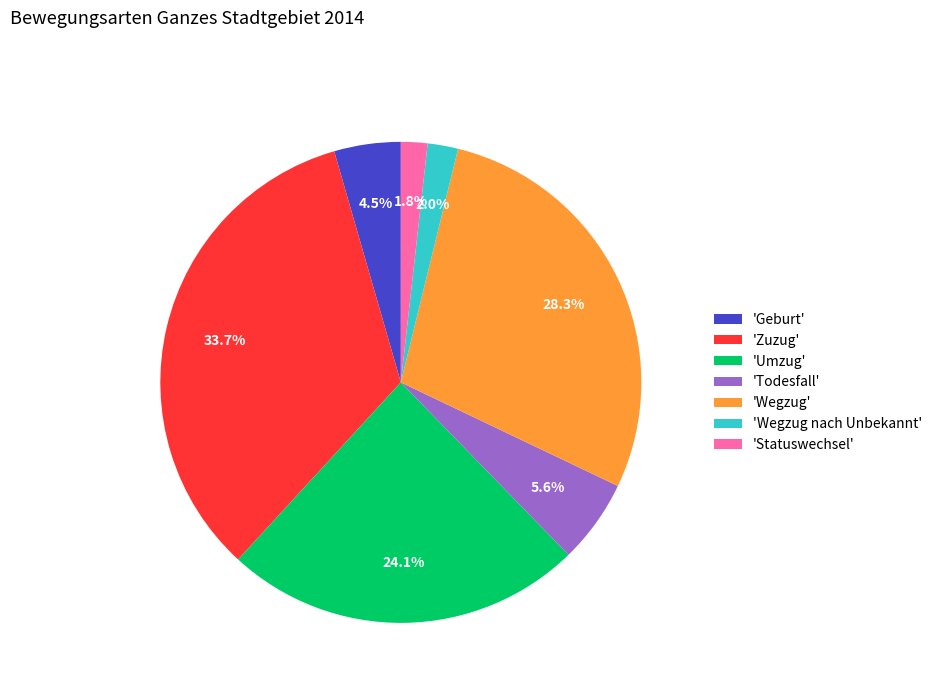

Combined, what portion of the pie is 'Todesfall' and 'Geburt'?

10.1%